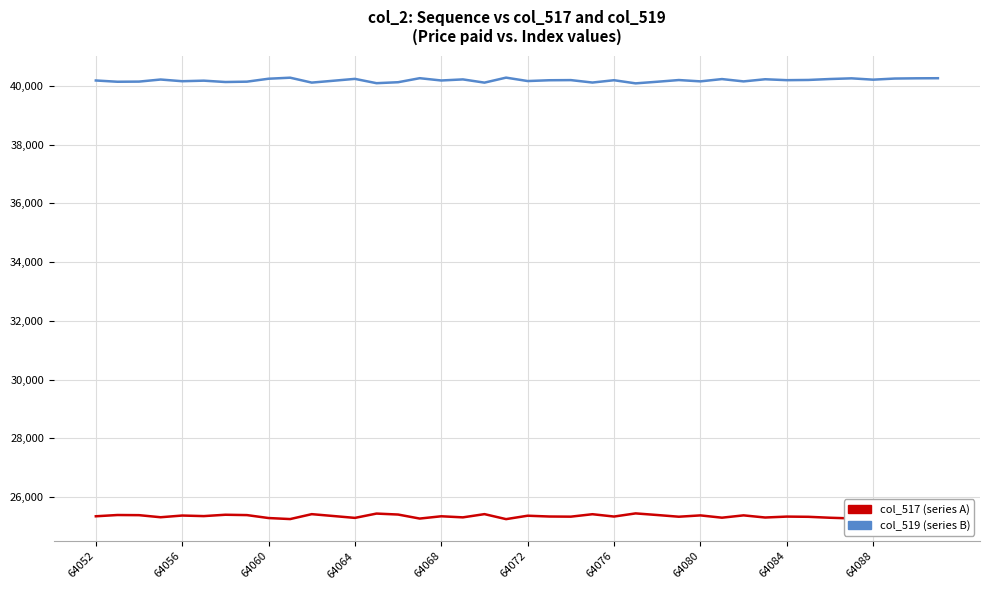

What is the maximum value shown in the chart?

40285